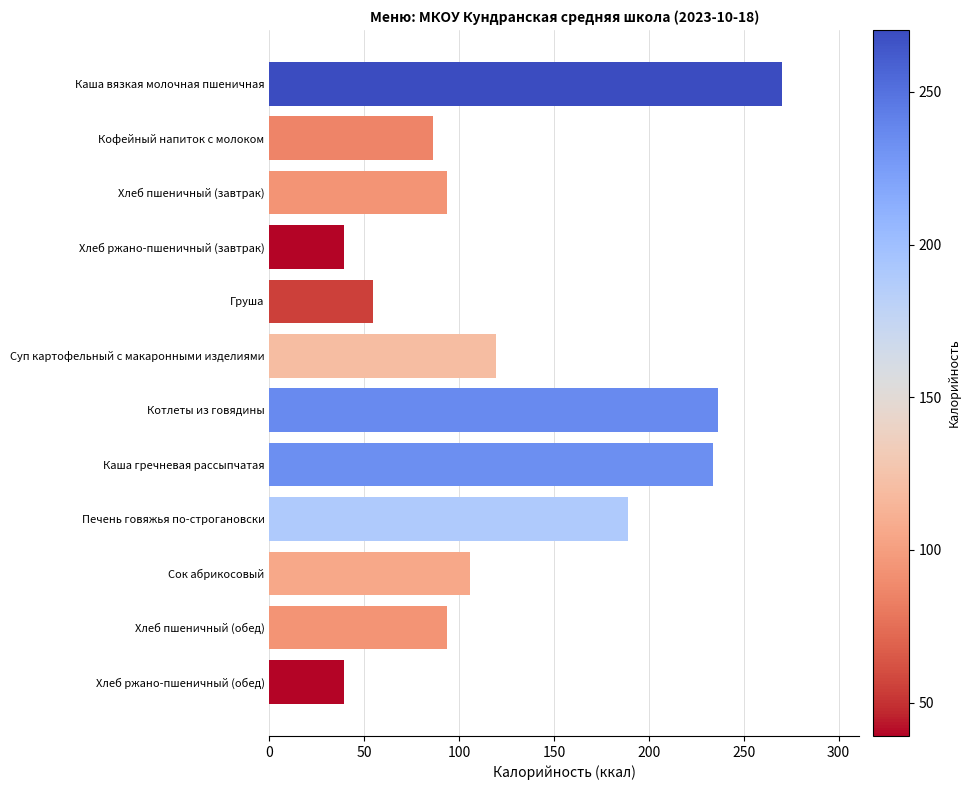

The chart shows a value of 401.5 at Каша гречневая рассыпчатая. True or false?

False